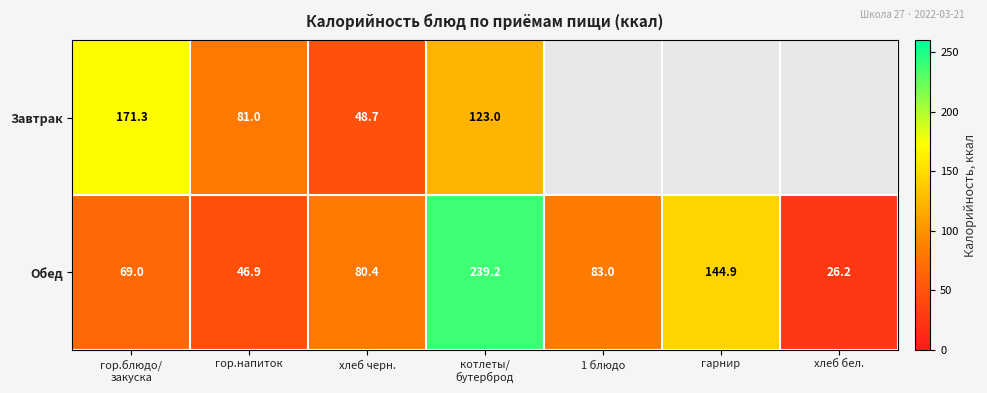

At which label does Обед reach its minimum?

хлеб бел.